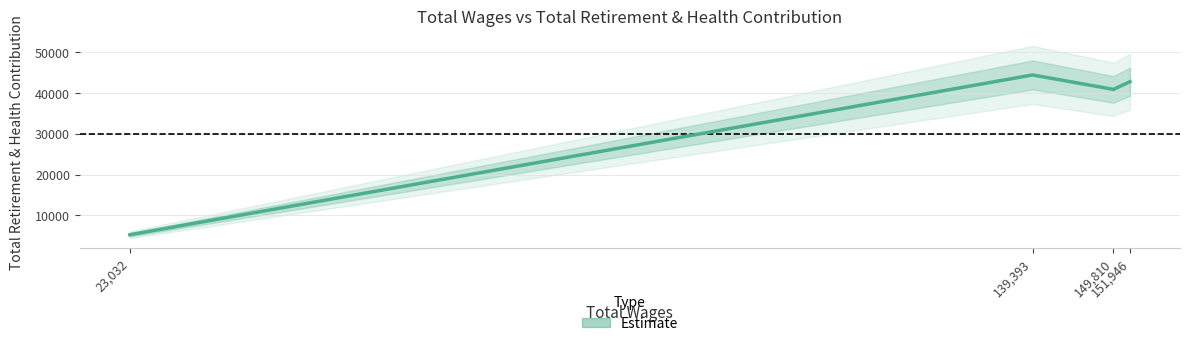

What is the label of the 3rd point from the right?

139,393